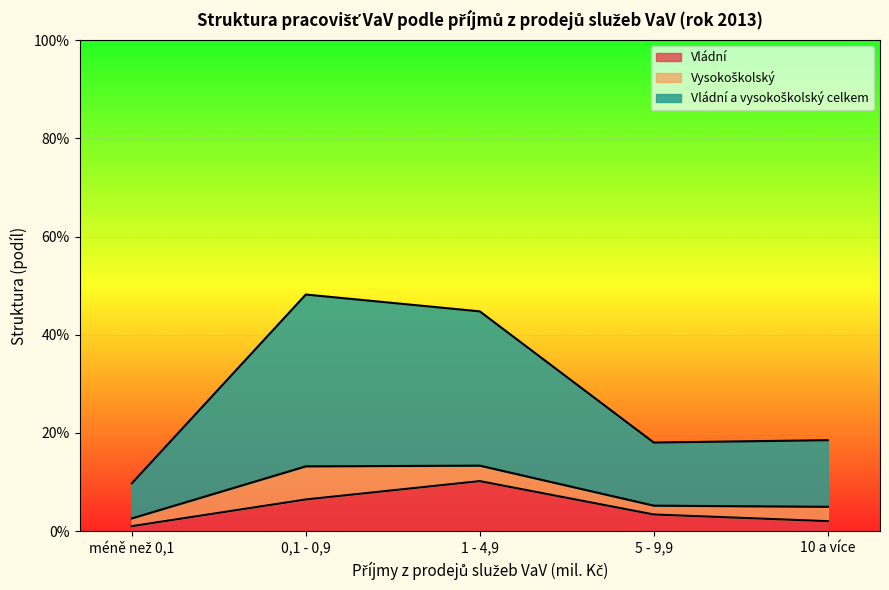

Is the value of Vládní at 10 a více greater than the value of Vládní a vysokoškolský celkem at 5 - 9,9?

No